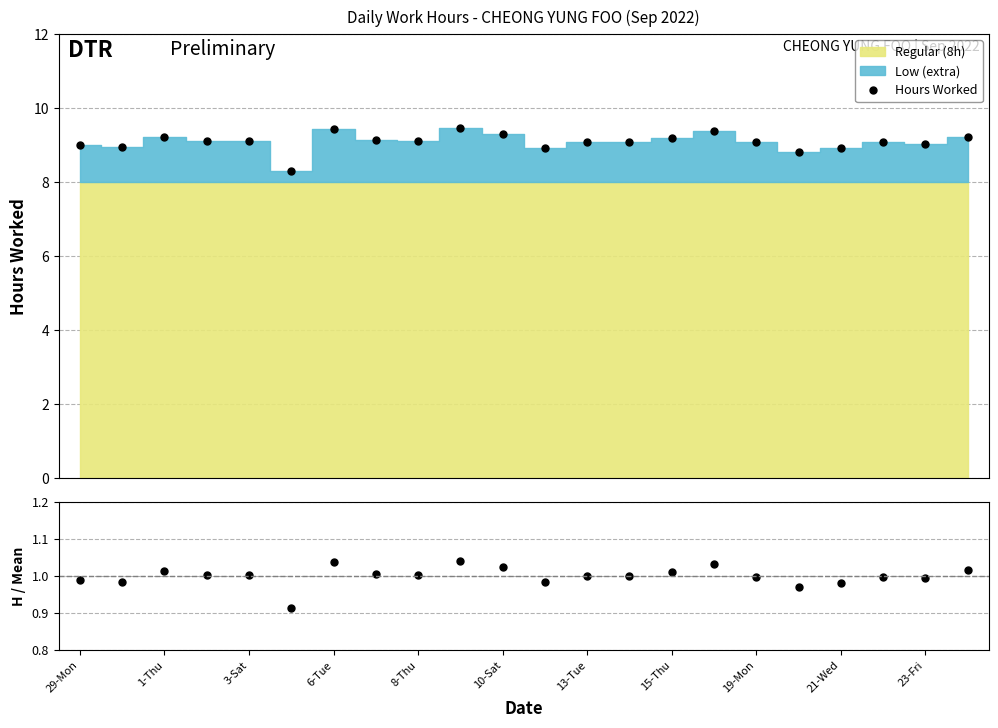

Is the value of Hours Worked at 21 greater than the value of Hours / Mean at 19?

Yes